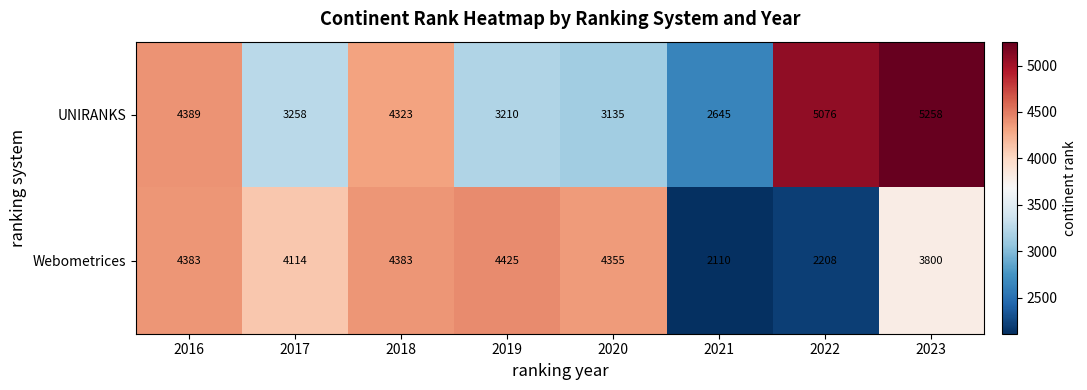

Rank the series by their maximum value, from highest to lowest.

UNIRANKS, Webometrices